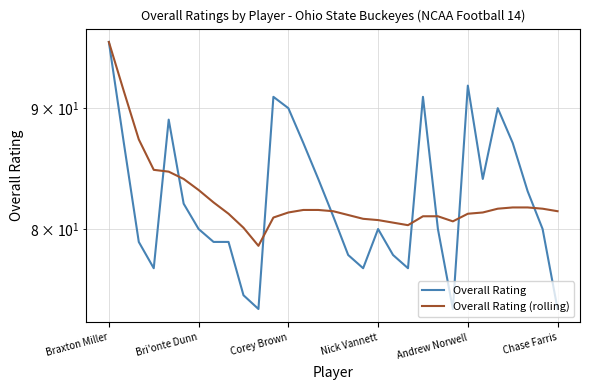

What are all the series names shown in the legend?

Overall Rating, Overall Rating (rolling)